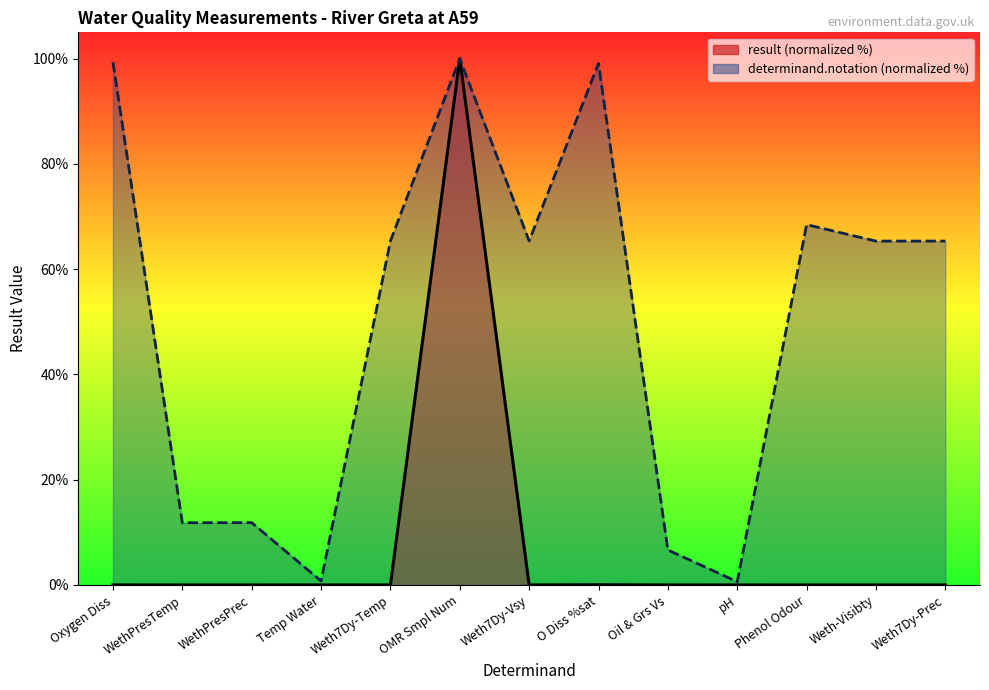

Where is the first local maximum for determinand.notation (normalized %)?

WethPresPrec